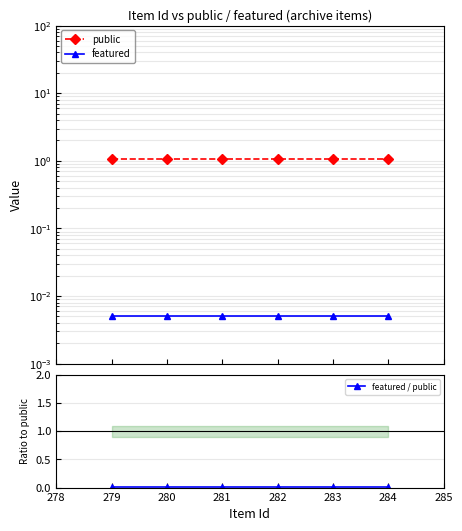

At how many categories does at least one series exceed 0?

6